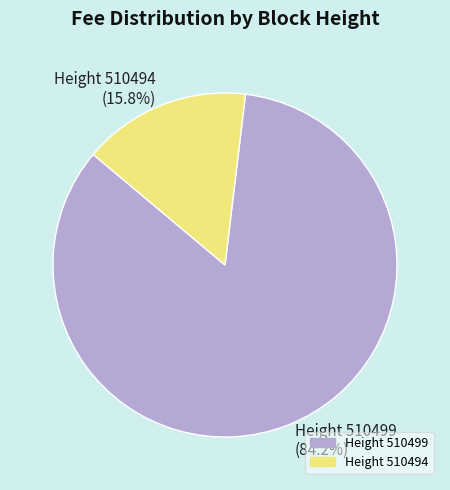

To the nearest percent, what is the average slice percentage?

50%